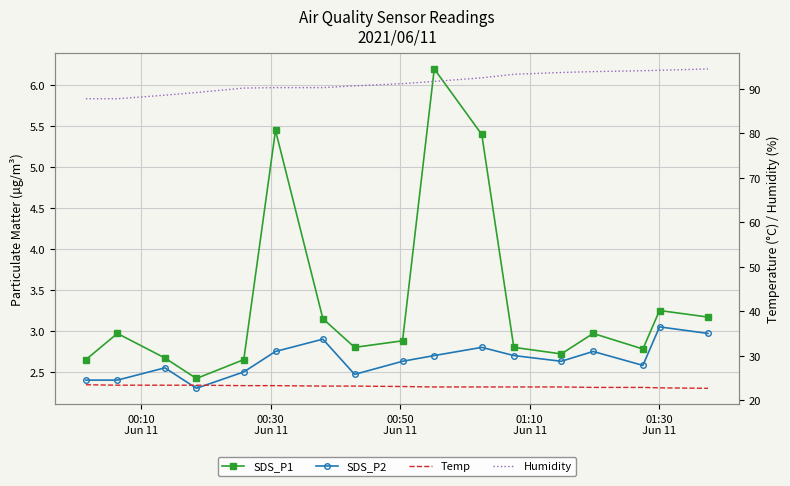

What is the minimum value for Humidity?

87.8